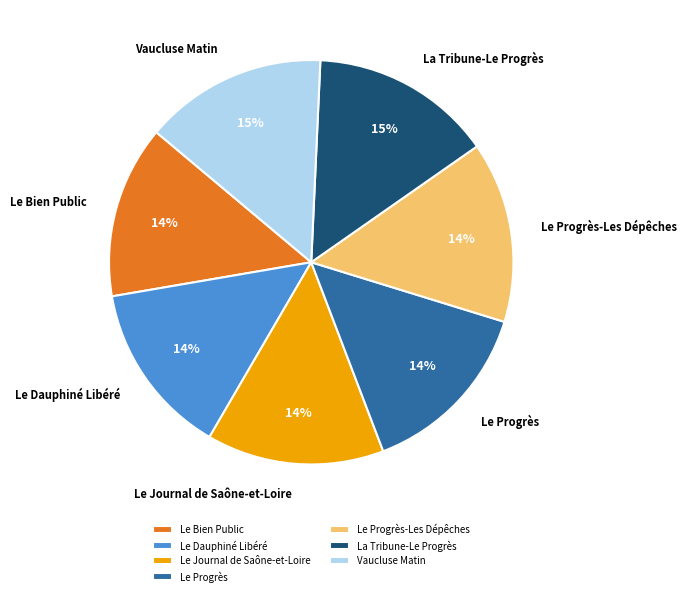

Is the sum of Le Journal de Saône-et-Loire and Le Progrès greater than half?

No